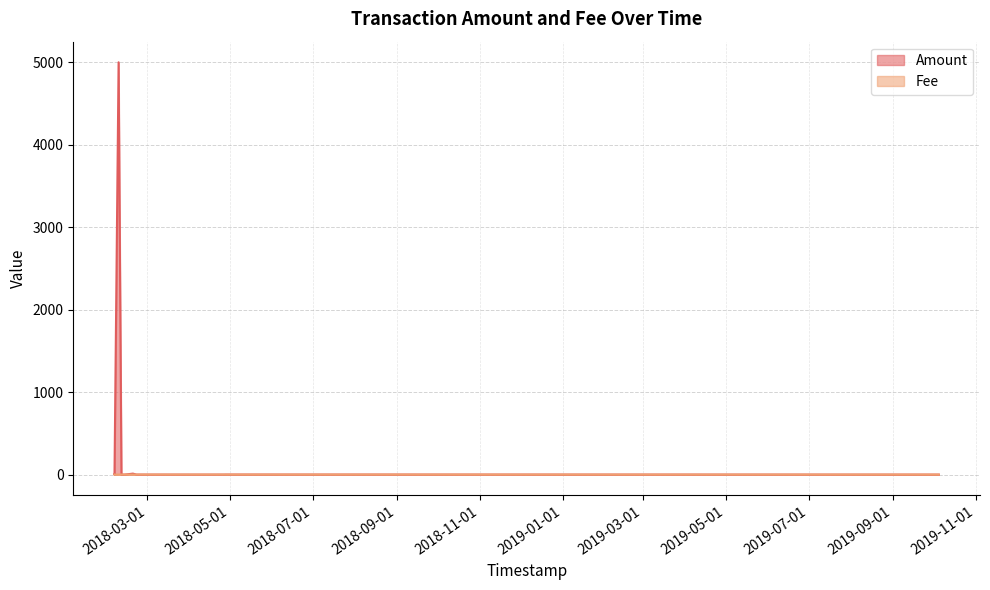

What is the total value across all series at 2018-04-11 03:39:18?

1.0